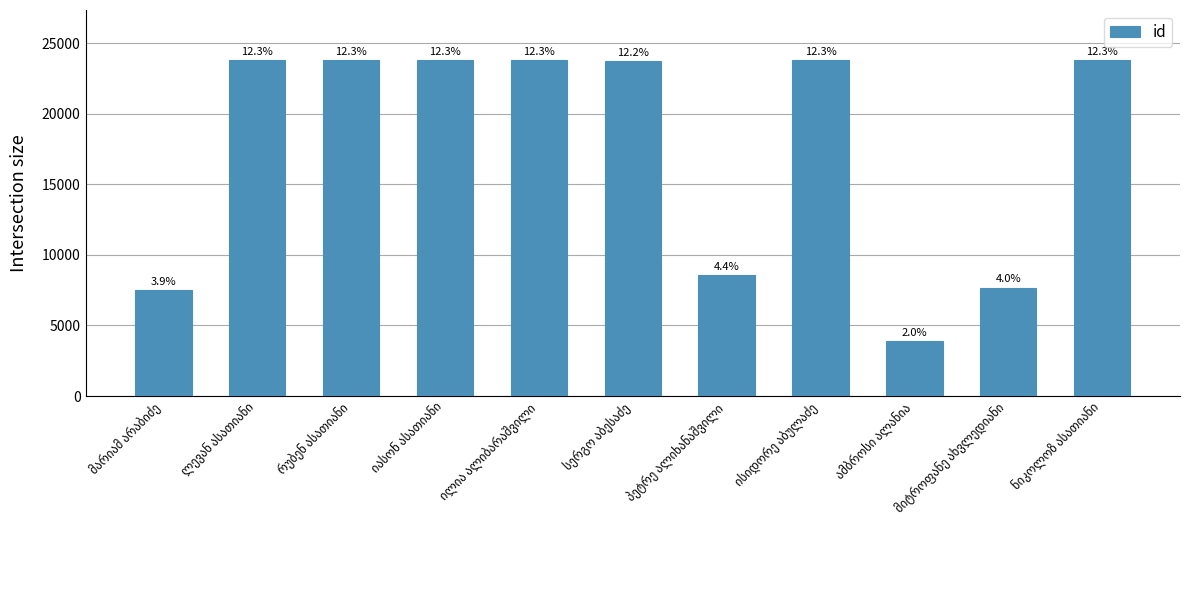

How many bars are there in total?

11